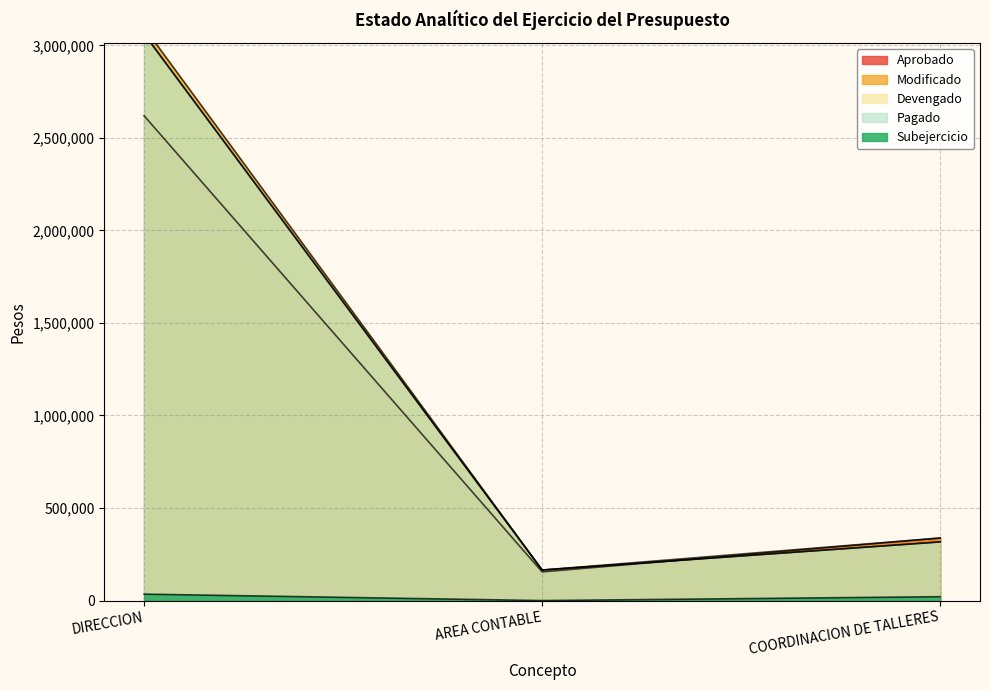

At which category is the sum across all series the highest?

DIRECCION